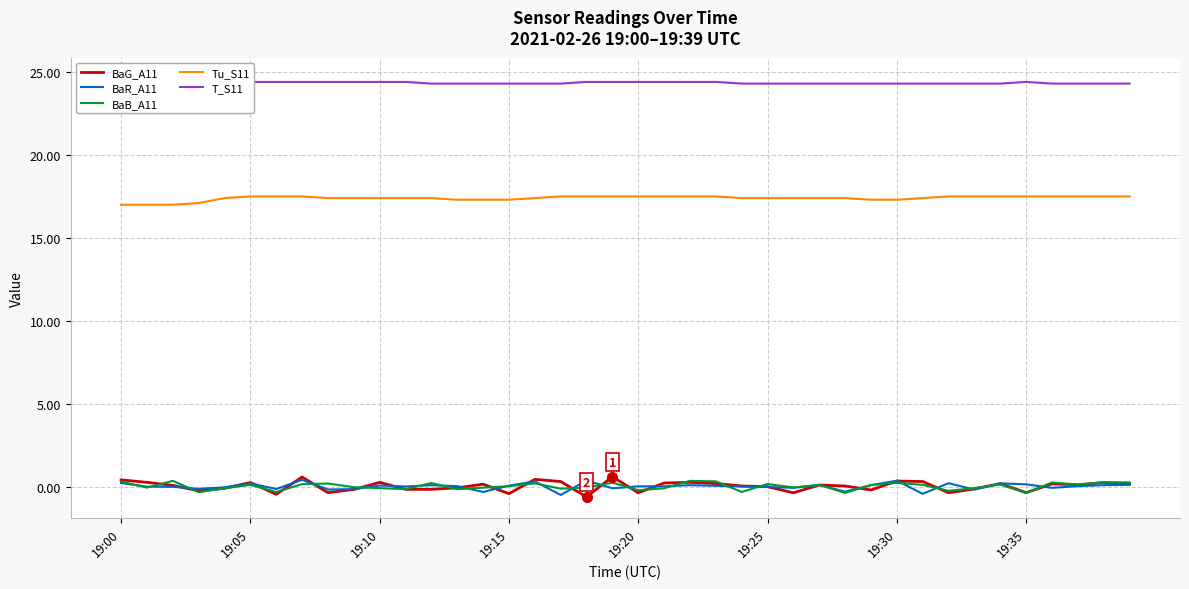

After their last crossing, which series has the higher values: BaR_A11 or BaG_A11?

BaG_A11